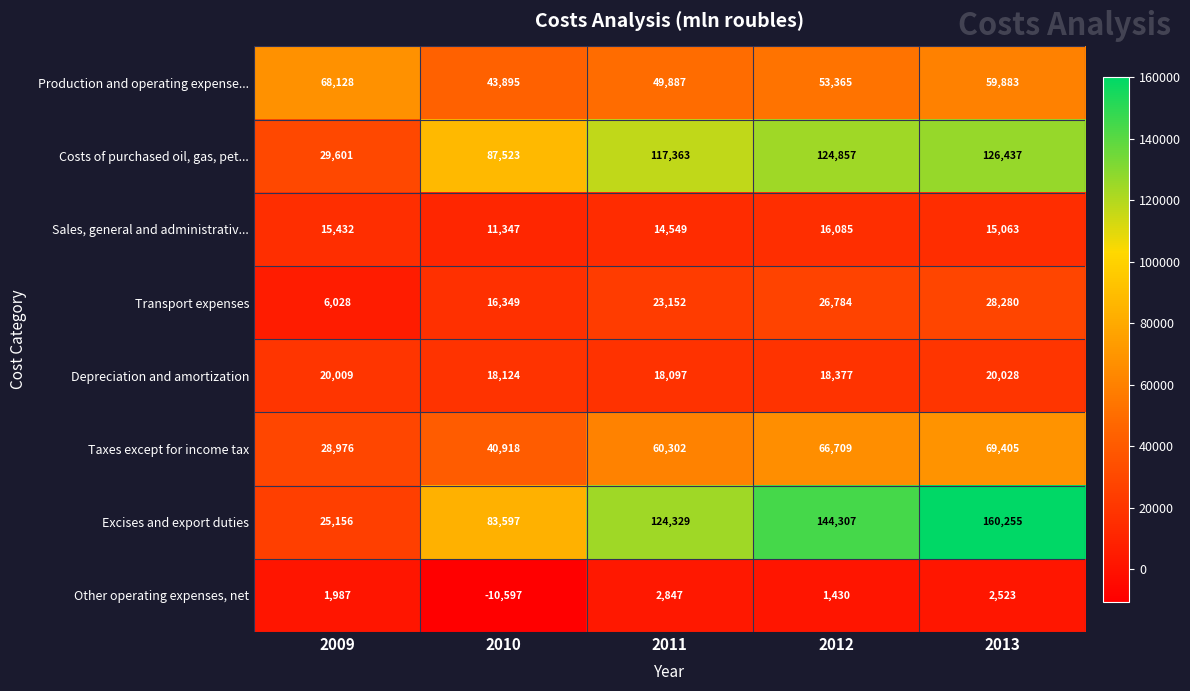

List the series in order of their peak value, lowest first.

Other operating expenses, net, Sales, general and administrativ..., Depreciation and amortization, Transport expenses, Production and operating expense..., Taxes except for income tax, Costs of purchased oil, gas, pet..., Excises and export duties